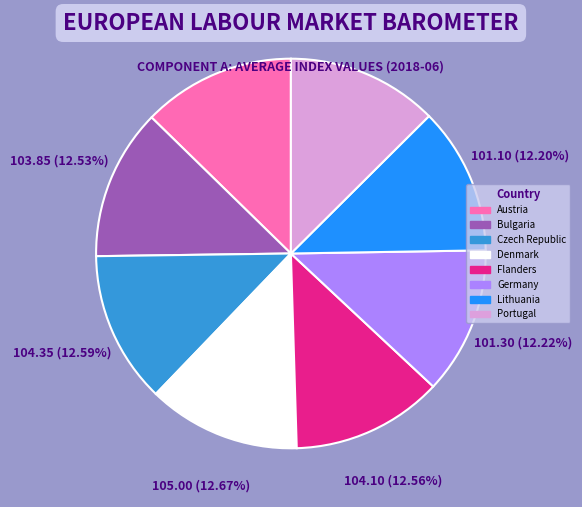

Does any single category account for the majority?

No